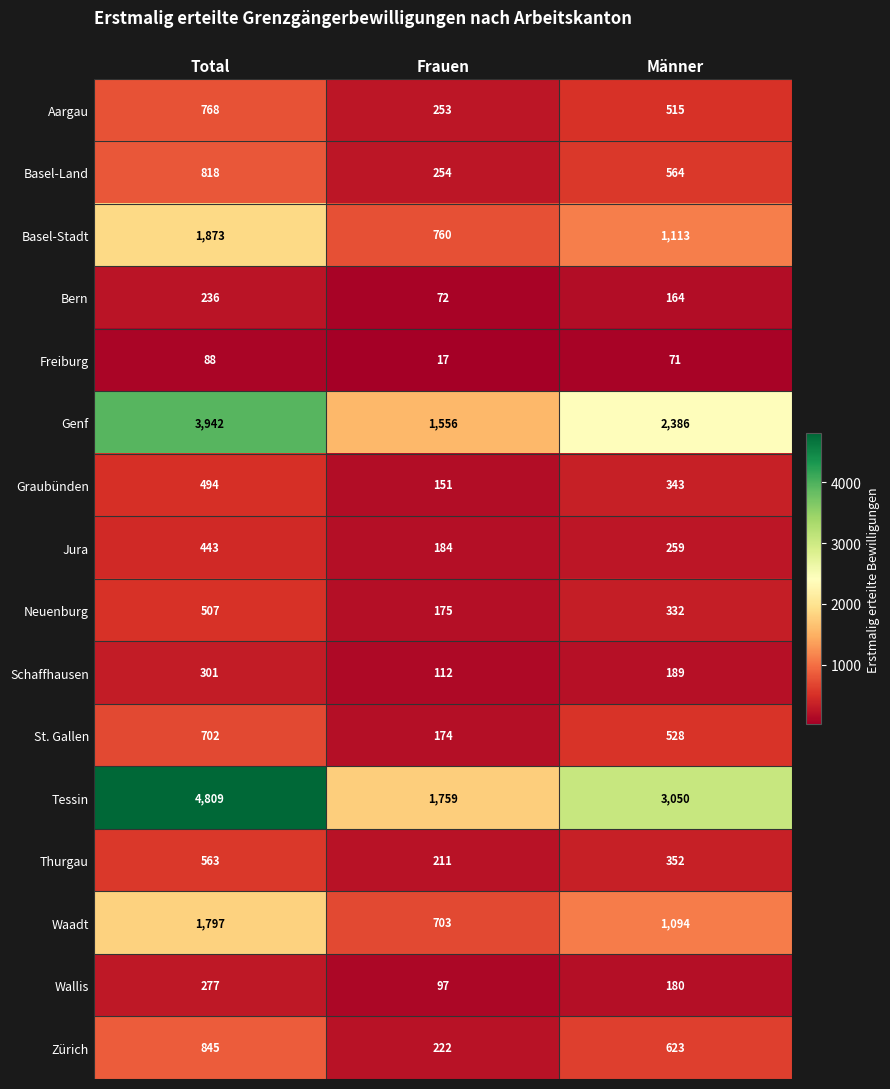

Read the Basel-Stadt value at Männer, to the nearest 100.

1100